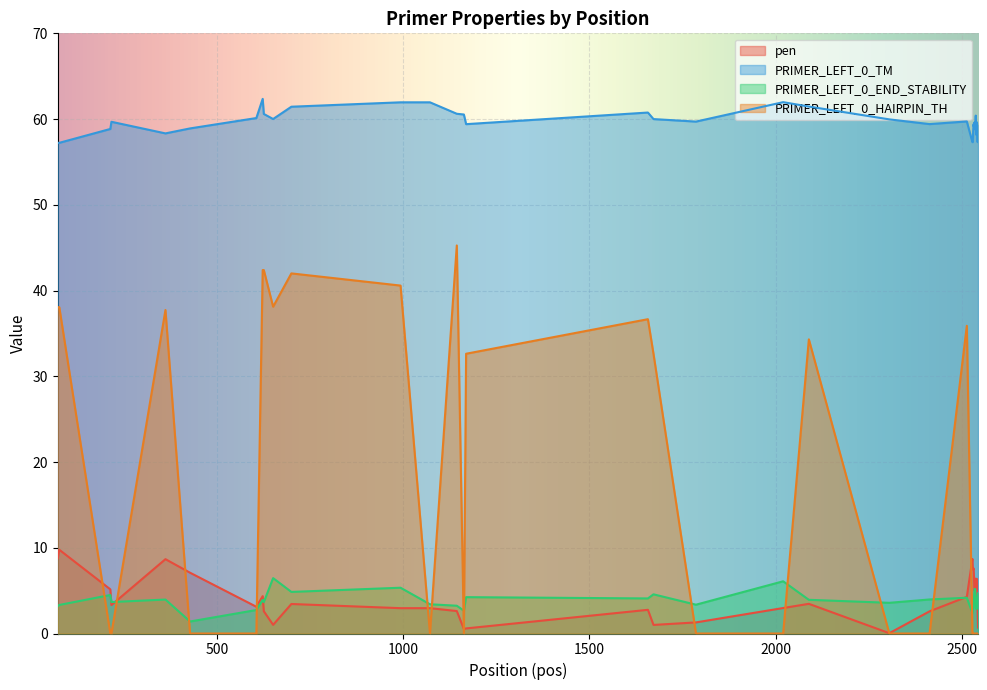

Which series has the widest spread of values?

PRIMER_LEFT_0_HAIRPIN_TH